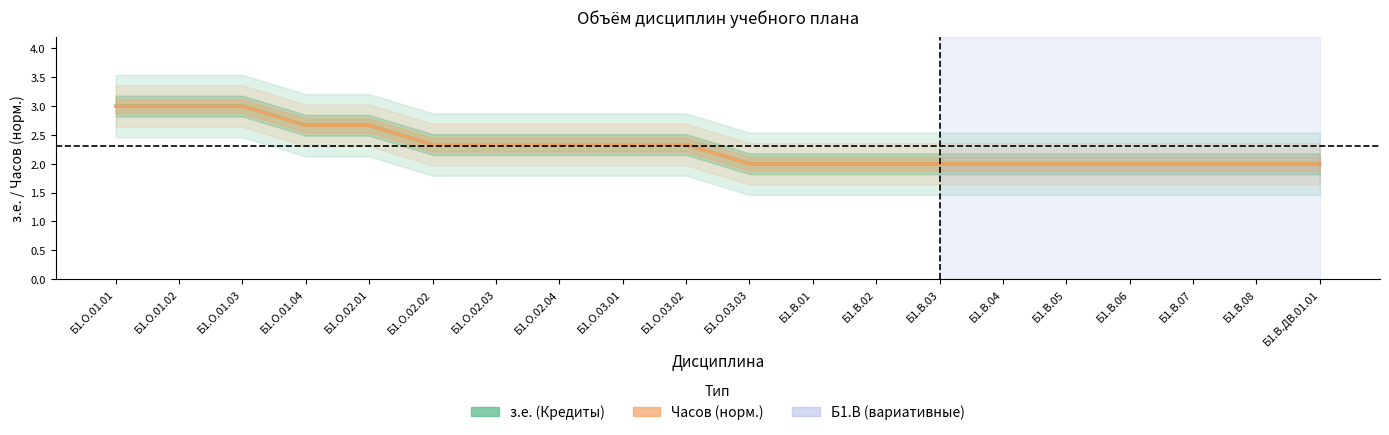

What position from the left is Б1.О.01.03?

3